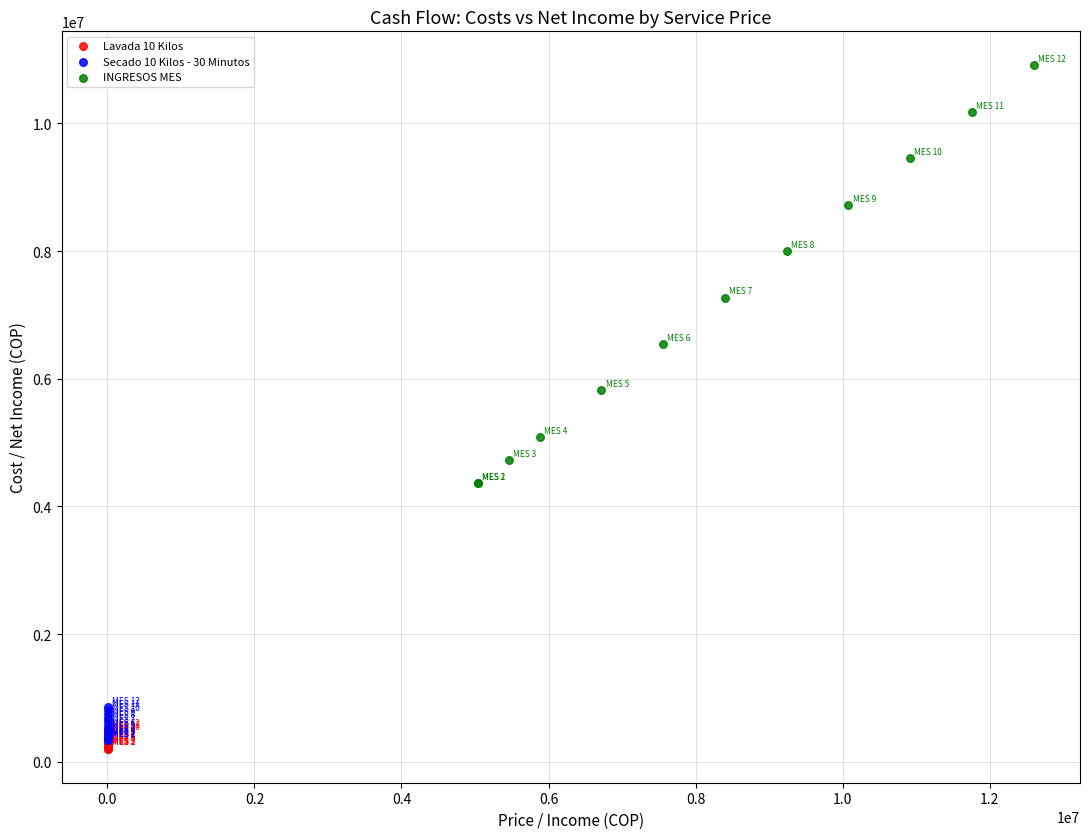

Which series has the widest spread of Y values?

INGRESOS MES